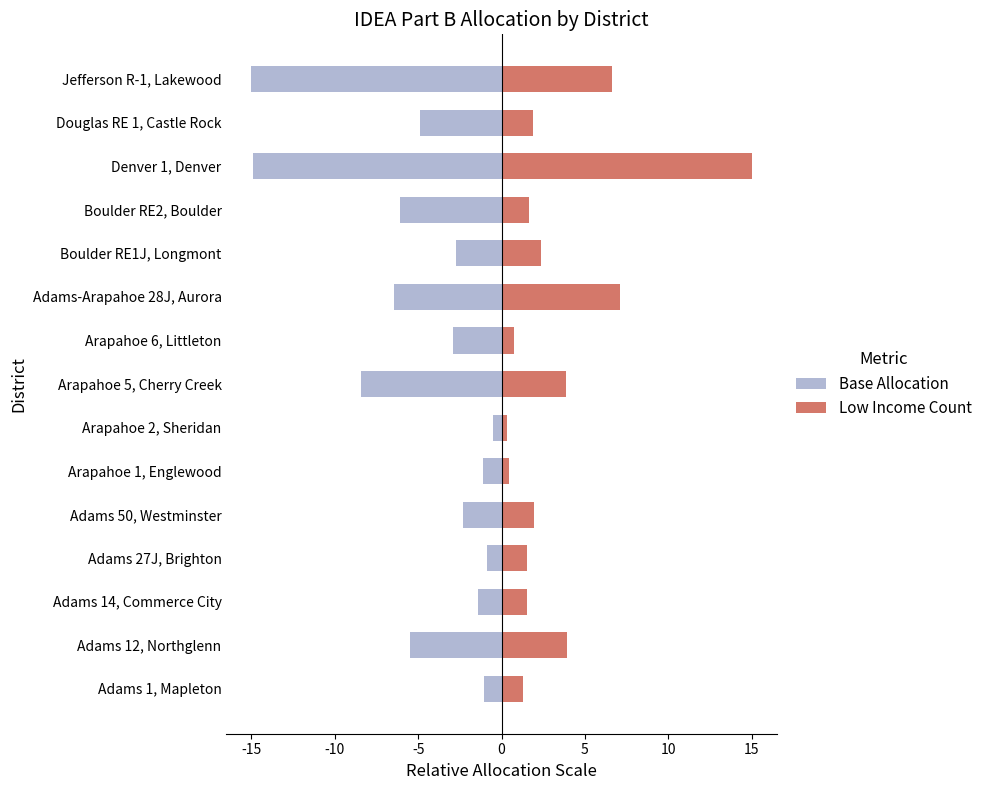

What is the value of the Low Income Count bar at the 5th from the left?

1.9